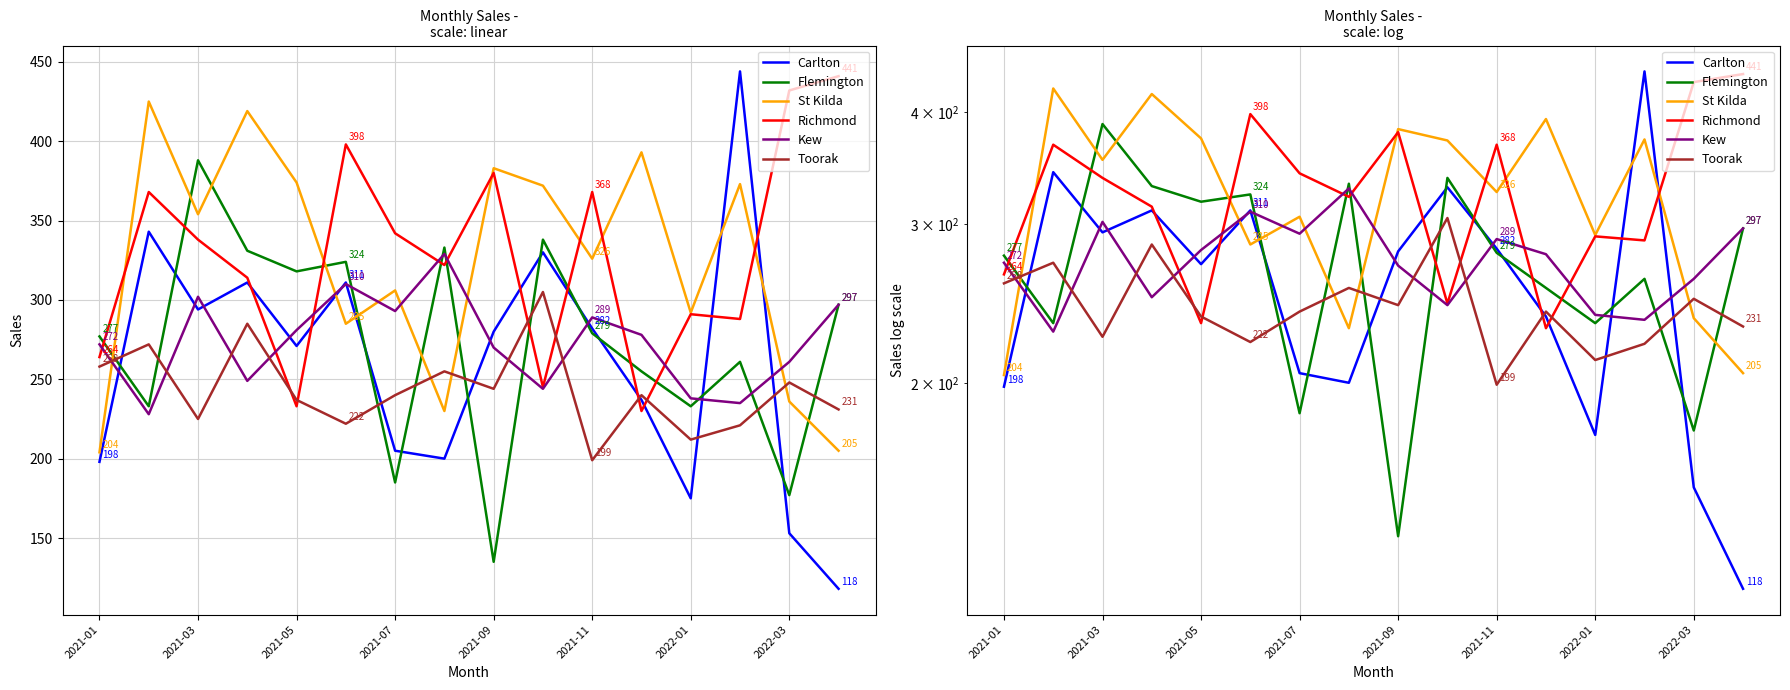

How many categories are shown in the chart?

16